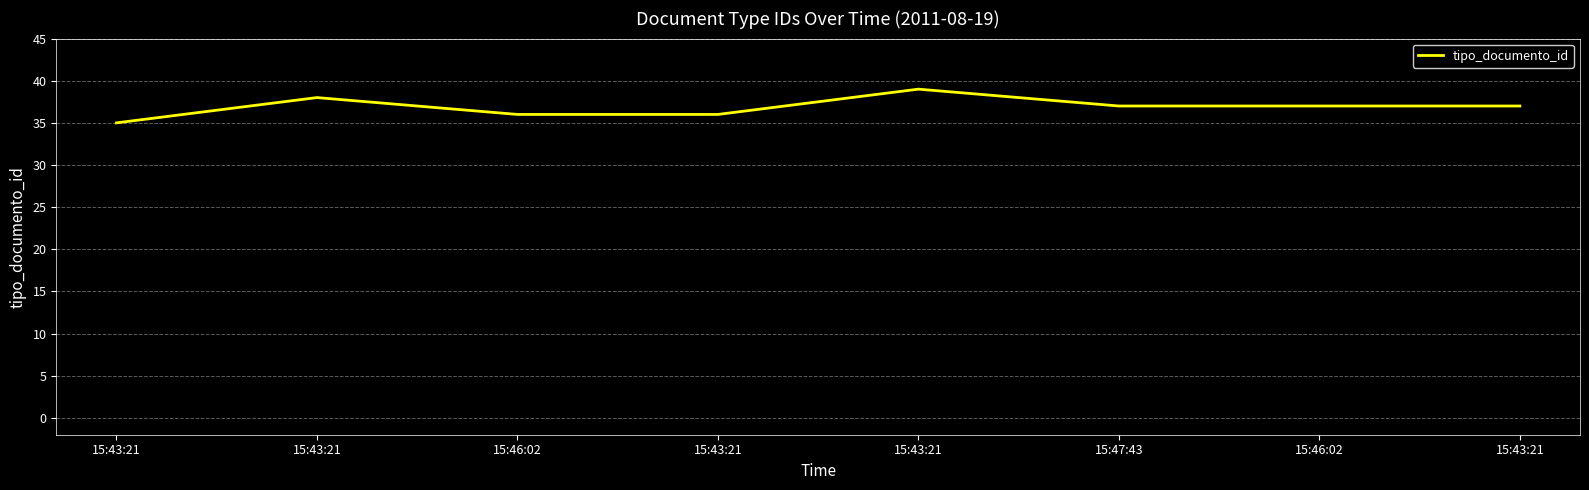

How many lines are shown in the chart?

1